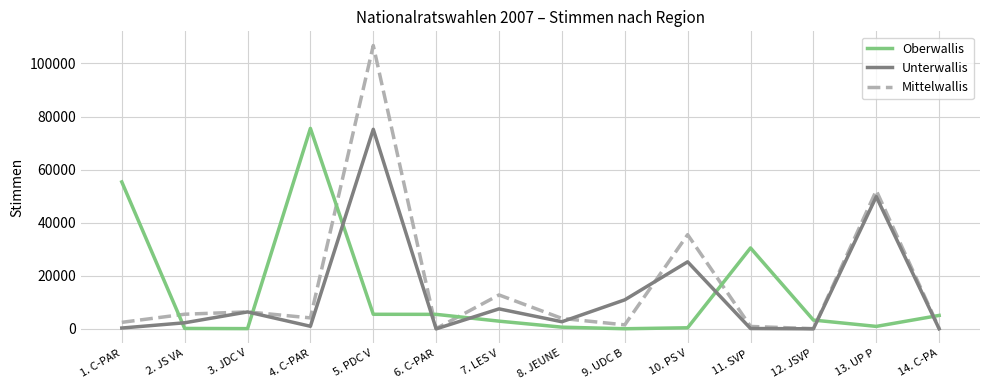

Between which two adjacent categories do Oberwallis and Mittelwallis first intersect?

1. C-PAR and 2. JS VA